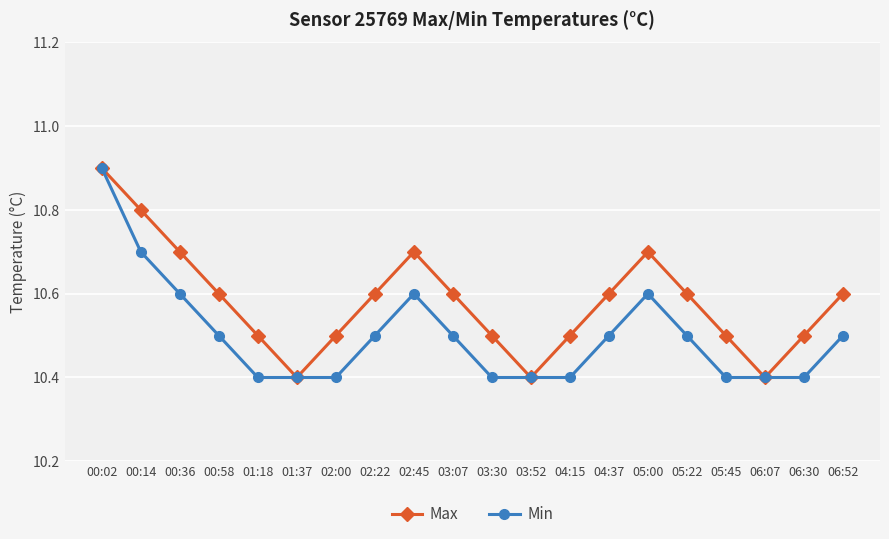

What is the label of the 5th point from the left?

01:18